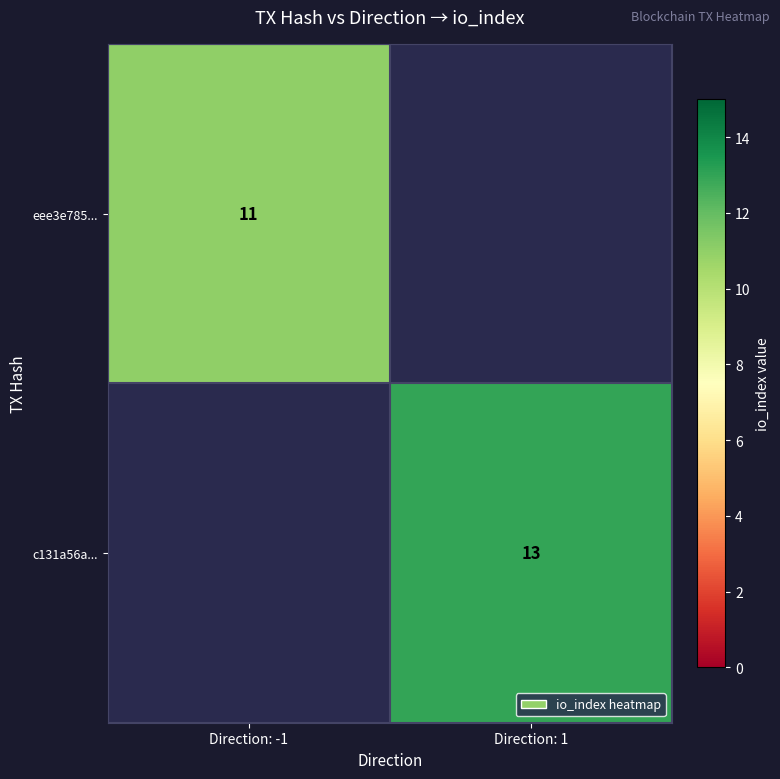

At how many categories does at least one series exceed 11?

1